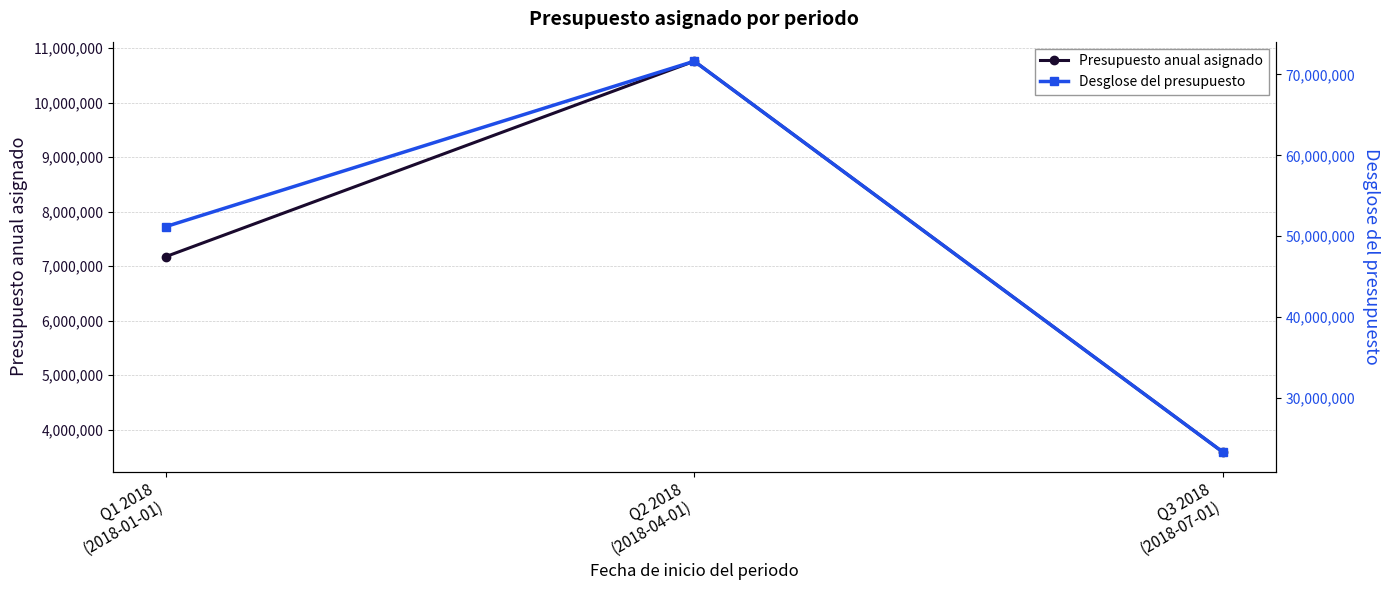

Which label corresponds to the smallest value in the chart?

Q3 2018
(2018-07-01)